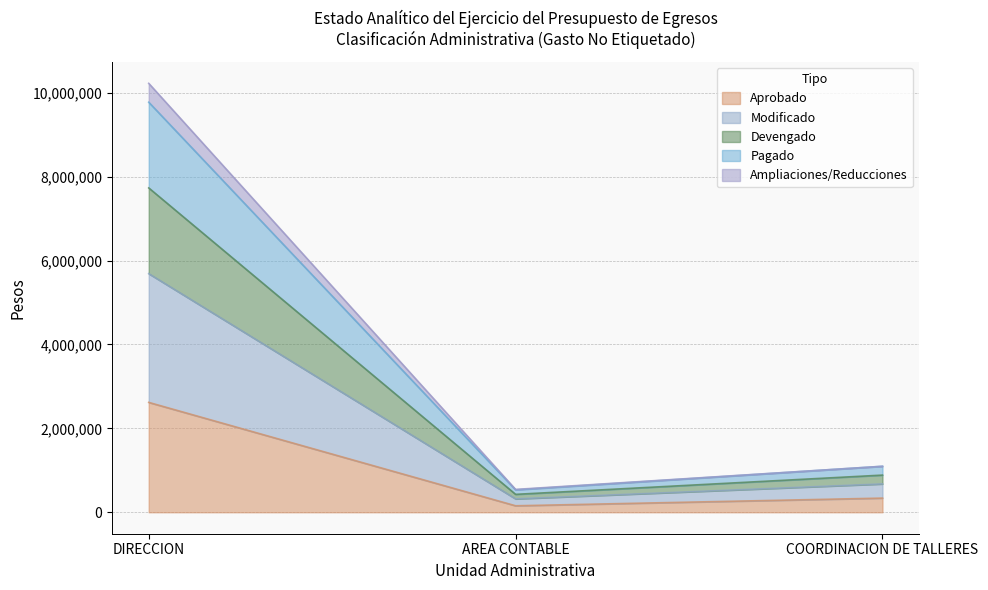

Which category has the highest value in the Ampliaciones series?

DIRECCION